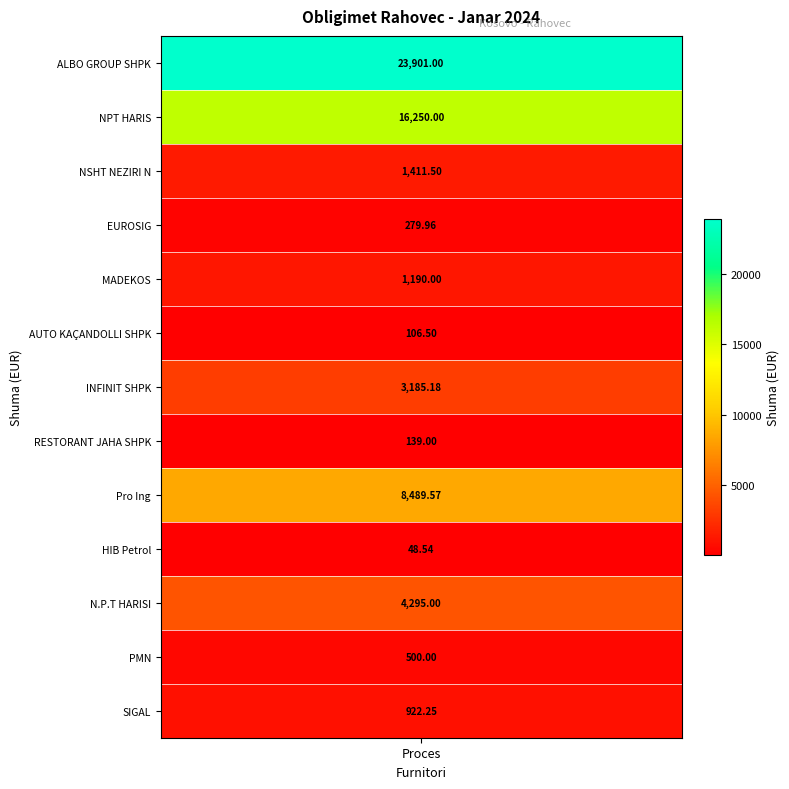

Which category has the lowest value across all series?

HIB Petrol